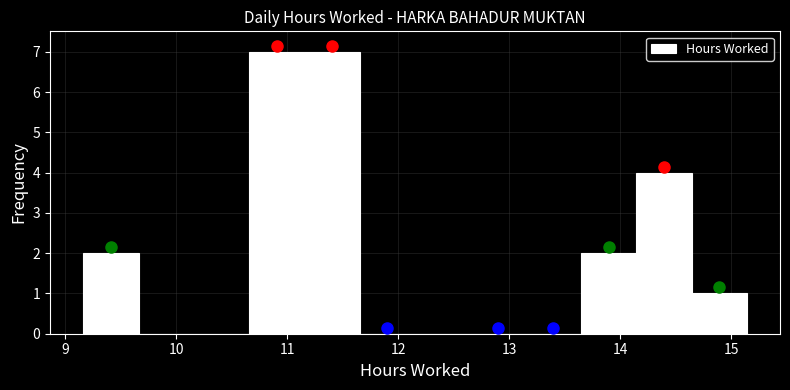

Reading left to right, transcribe this chart: for each bar, give the range it covers on the x-axis and its height. Neither the bar edges nor the heights are printed on the chart, so give them approximately, as read against the axes.

9.2 to 9.7: 2
9.7 to 10.2: 0
10.2 to 10.7: 0
10.7 to 11.2: 7
11.2 to 11.7: 7
11.7 to 12.2: 0
12.2 to 12.6: 0
12.6 to 13.1: 0
13.1 to 13.6: 0
13.6 to 14.1: 2
14.1 to 14.6: 4
14.6 to 15.1: 1